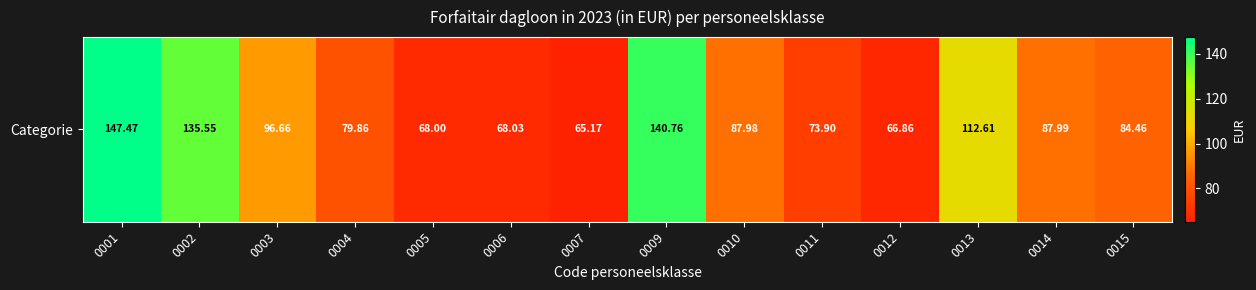

Rank the categories by value from lowest to highest.

0007, 0012, 0005, 0006, 0011, 0004, 0015, 0010, 0014, 0003, 0013, 0002, 0009, 0001